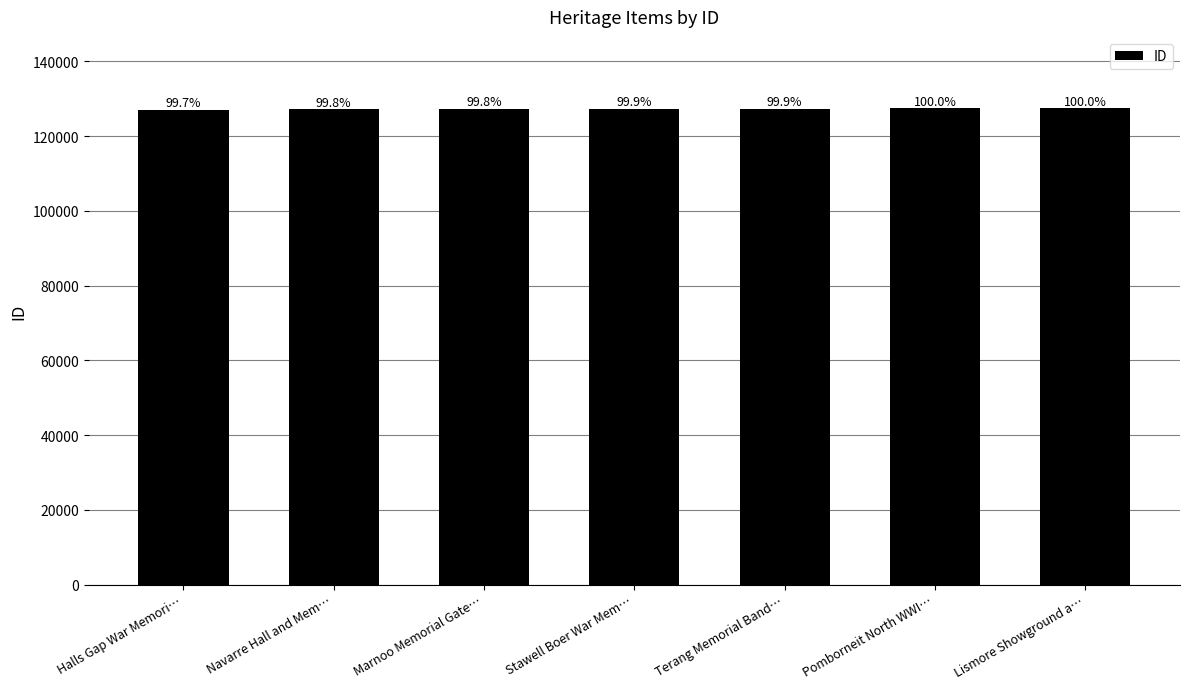

What is the minimum value shown in the chart?

127104